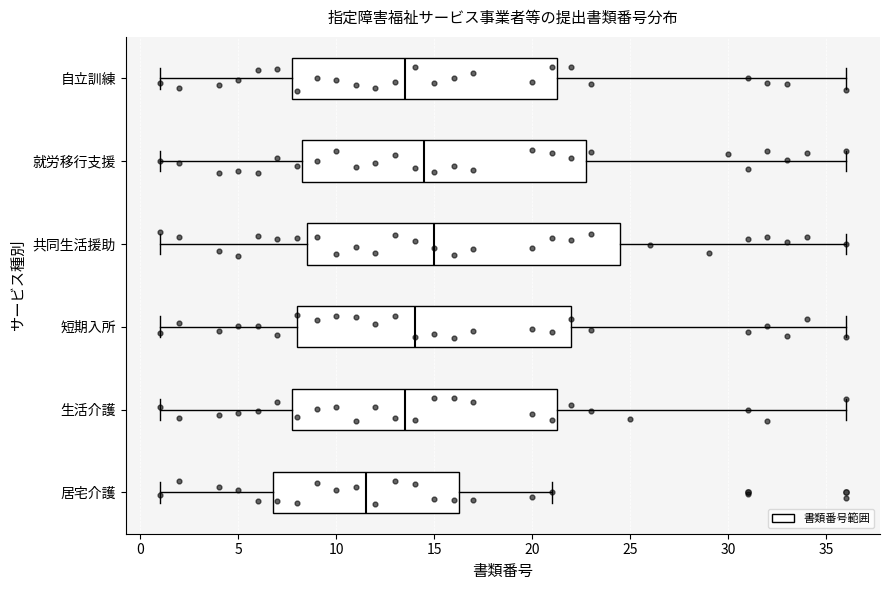

Comparing the boxes themselves (not the whiskers), which one is the widest?

共同生活援助